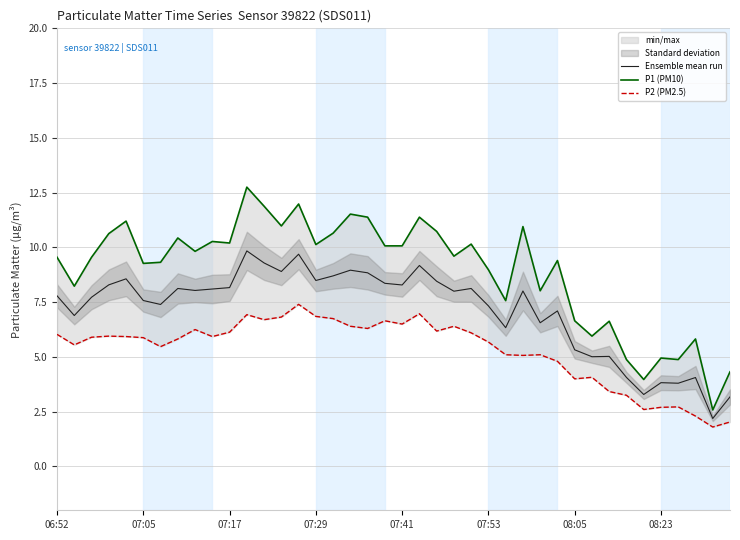

What is the difference between the maximum and minimum values in the Ensemble mean run series?

7.7